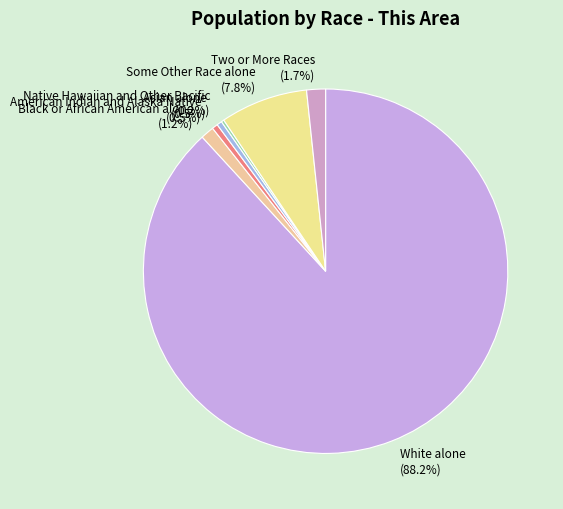

The Two or More Races slice represents 2% of the pie. True or false?

True